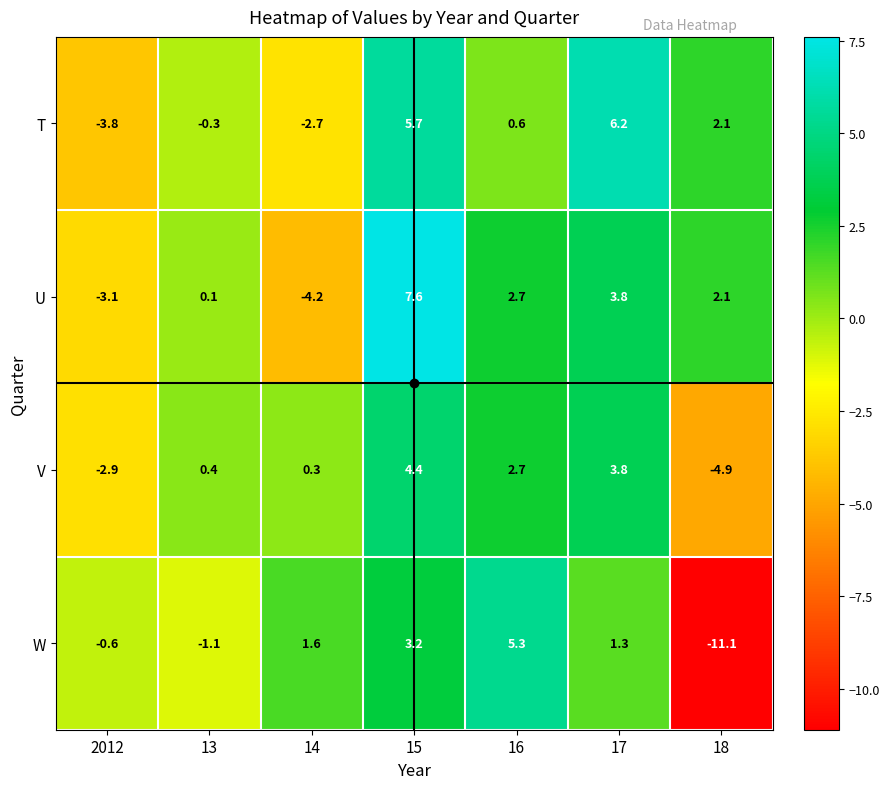

What is the total value across all series at 16?

11.3